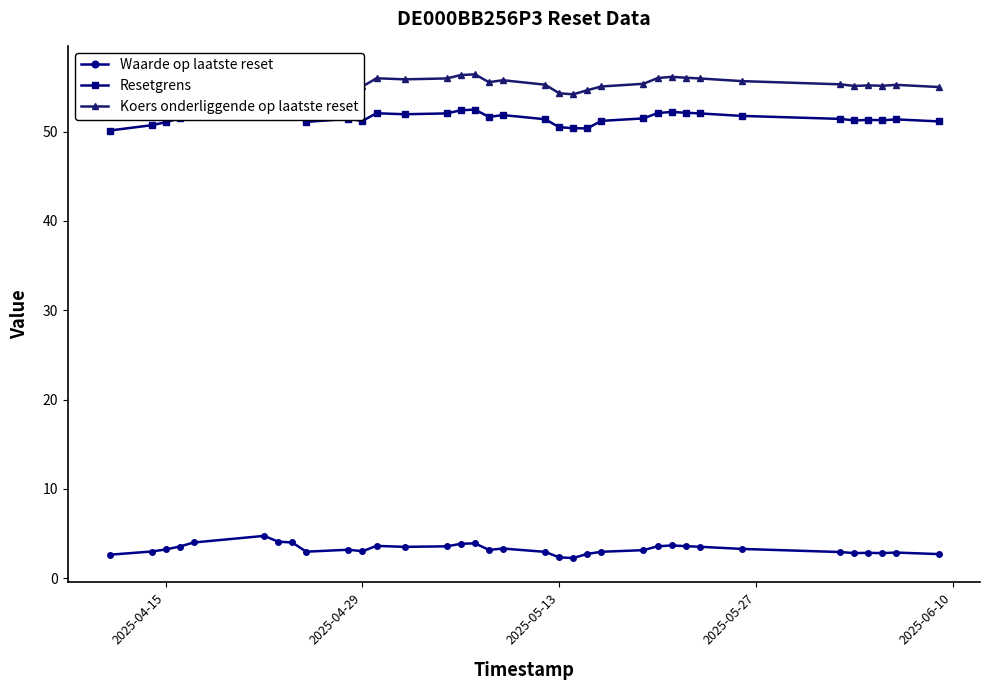

Is it true that Waarde op laatste reset equals 3.2 at 2025-04-15?

True